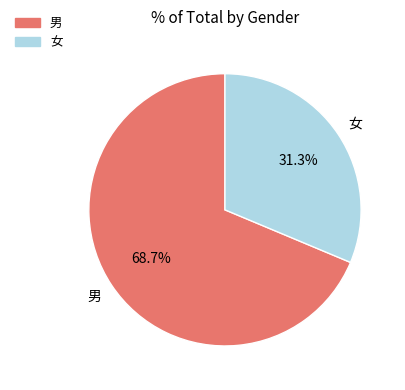

Which slice is the smallest?

女